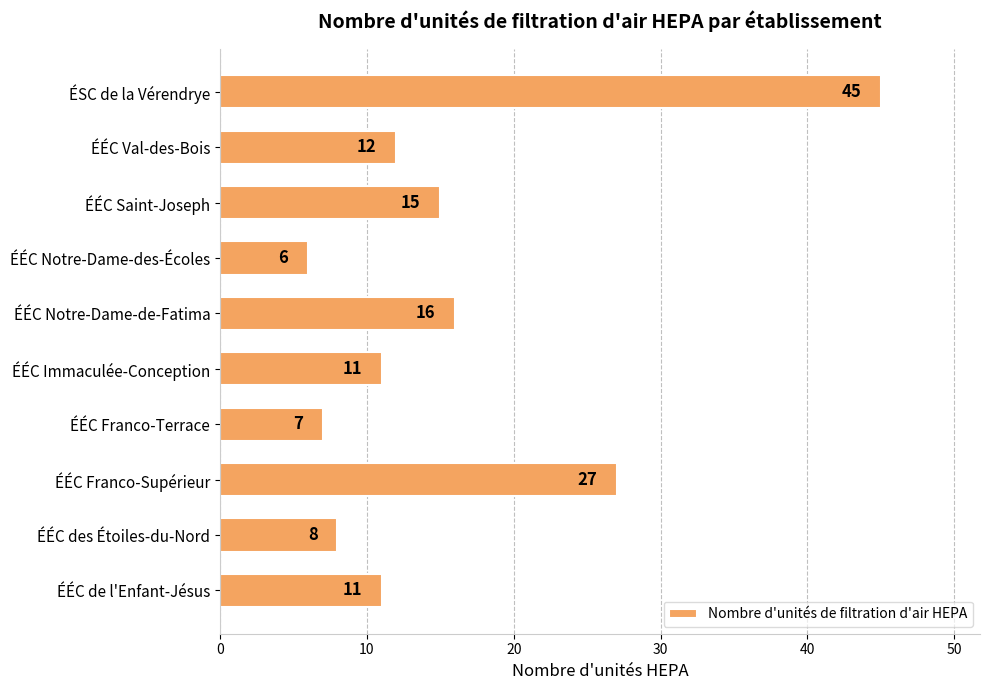

At which label is the value closest to 25?

ÉÉC Franco-Supérieur